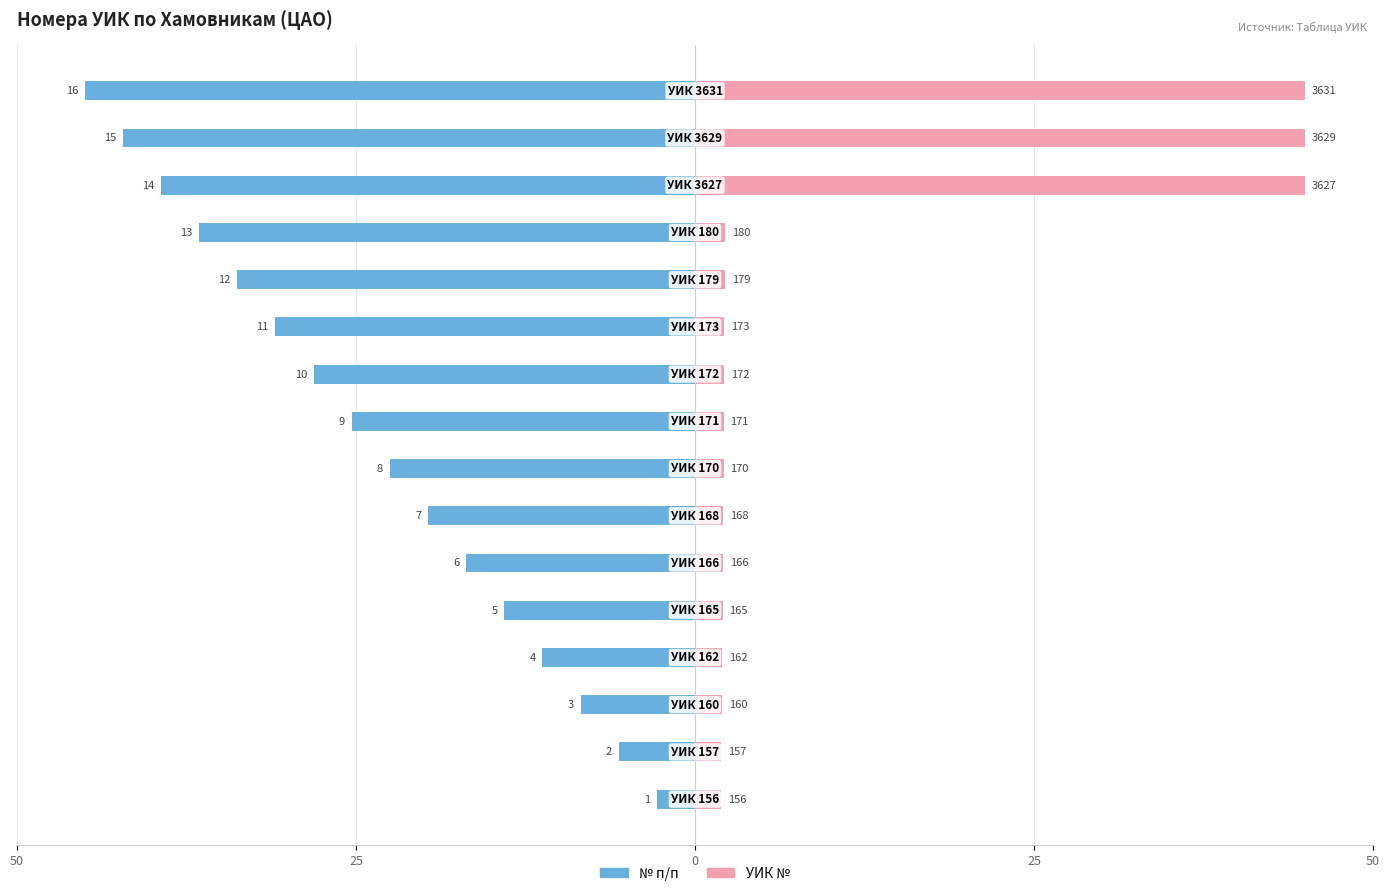

Read the № п/п value at 15.

-45.0